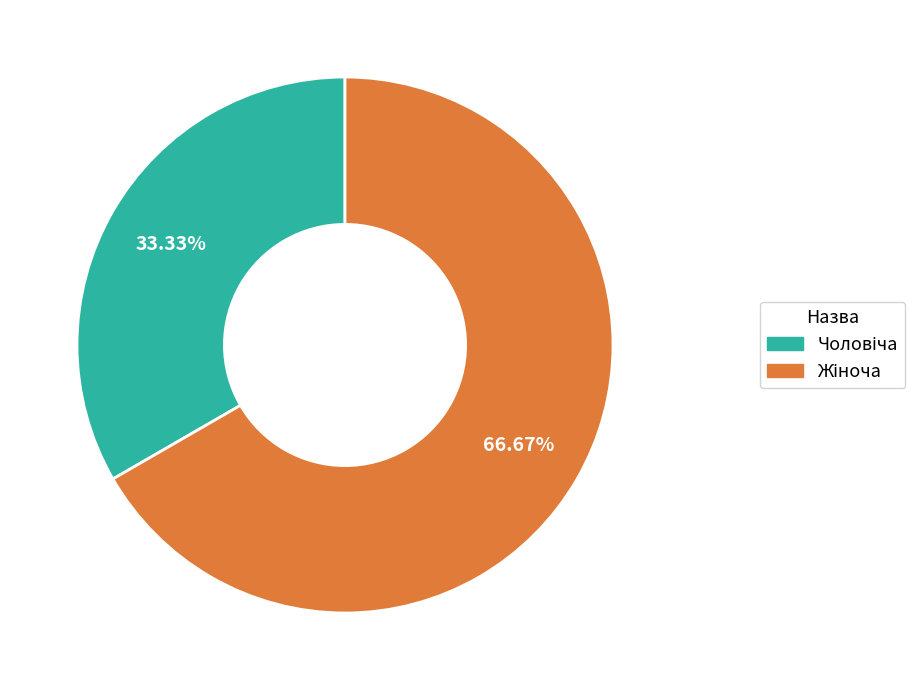

Does any single category account for the majority?

Yes